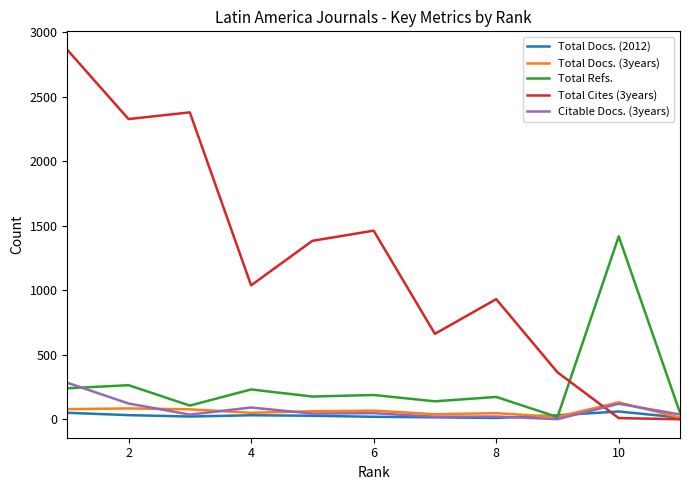

True or false: Total Docs. (2012) and Citable Docs. (3years) intersect in this chart.

True